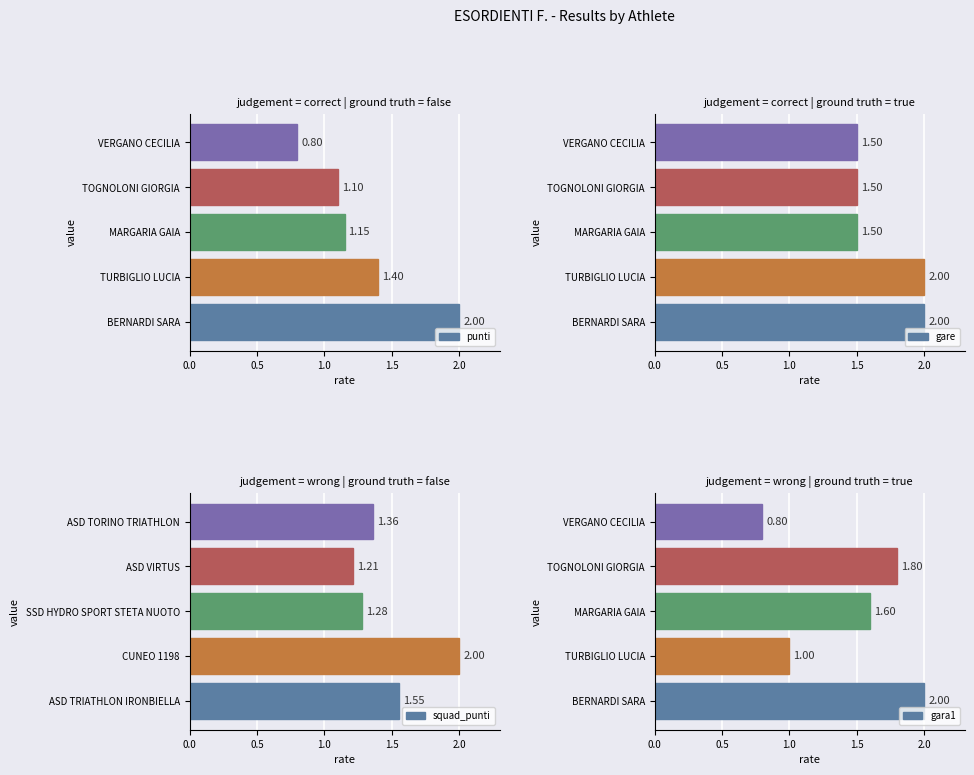

What is the approximate value of gare at 1.5?

1.5